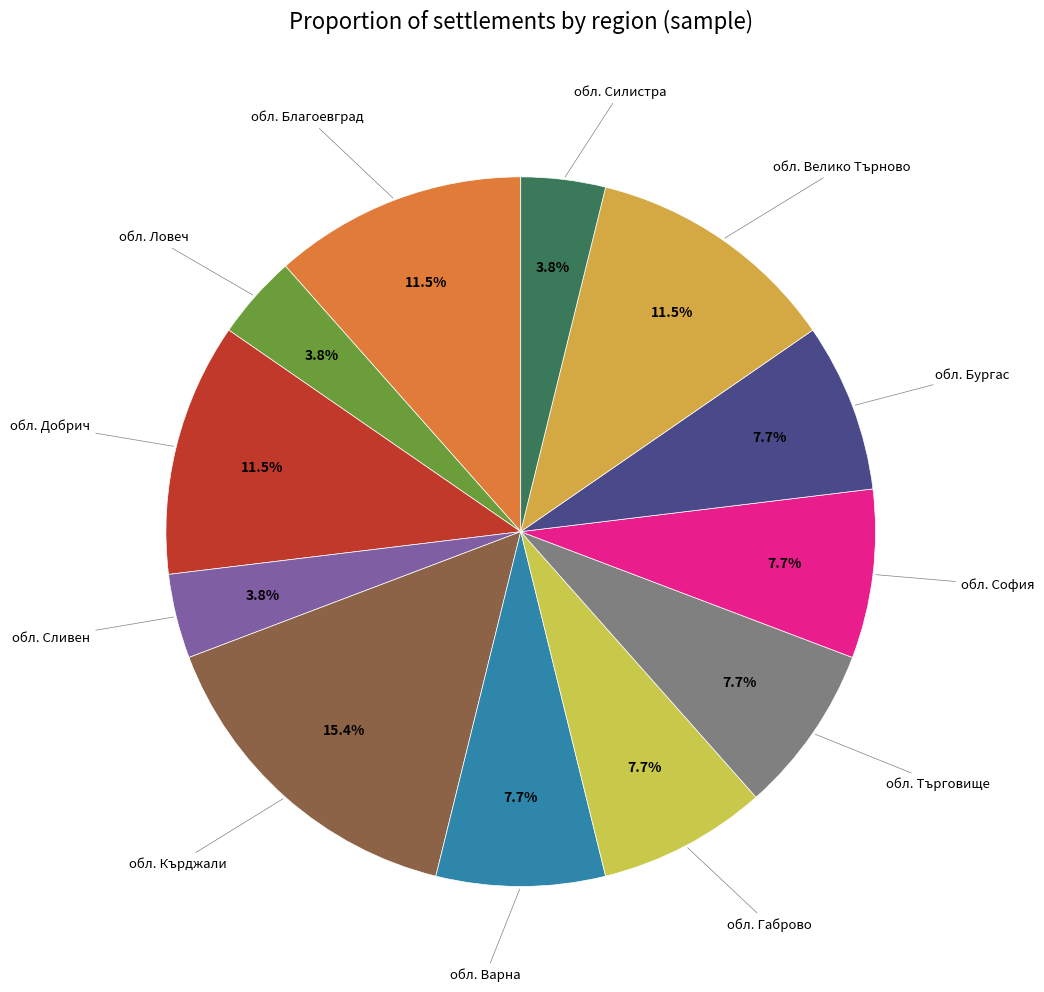

How many segments does this pie chart have?

12